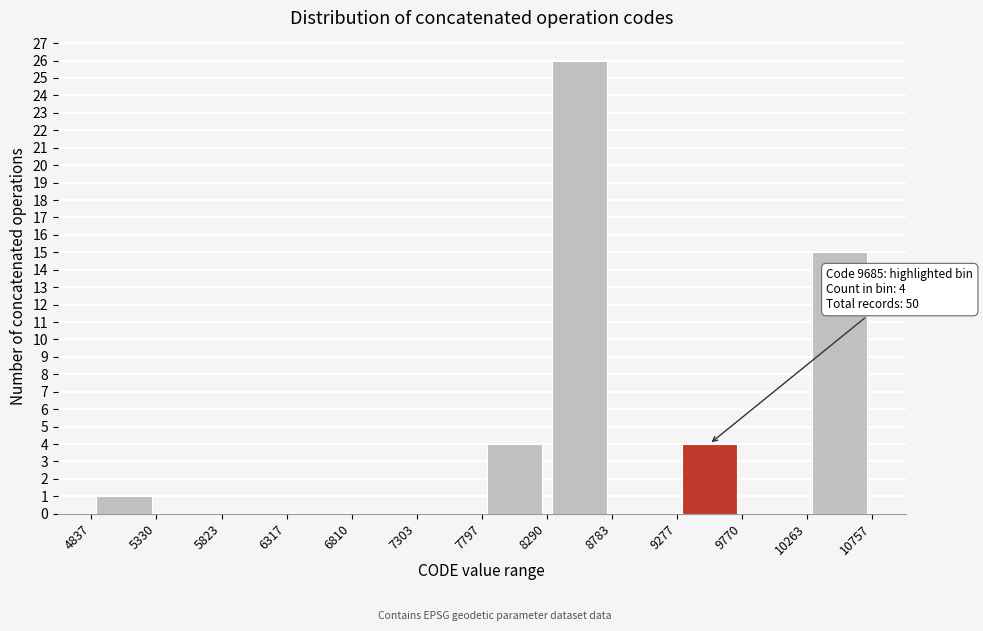

Which range on the x-axis has the tallest bar?

8290 to 8783